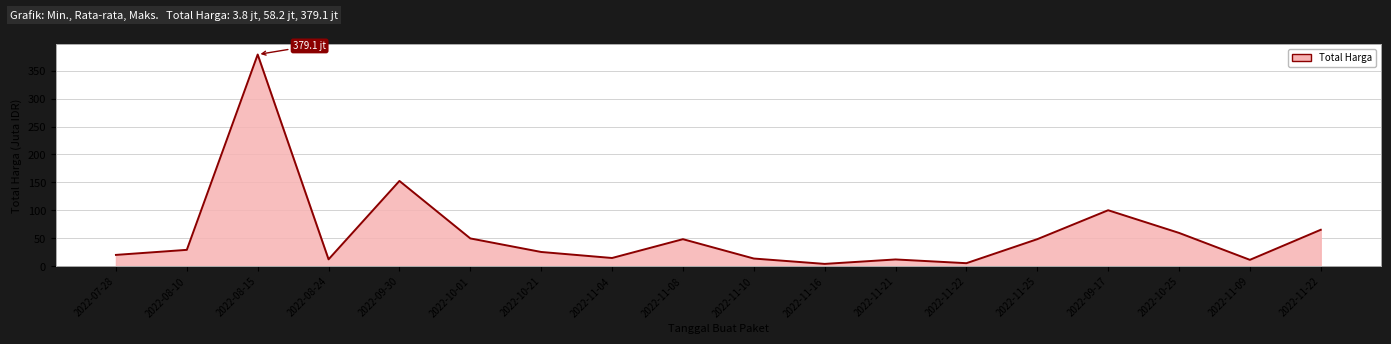

How many lines are shown in the chart?

1